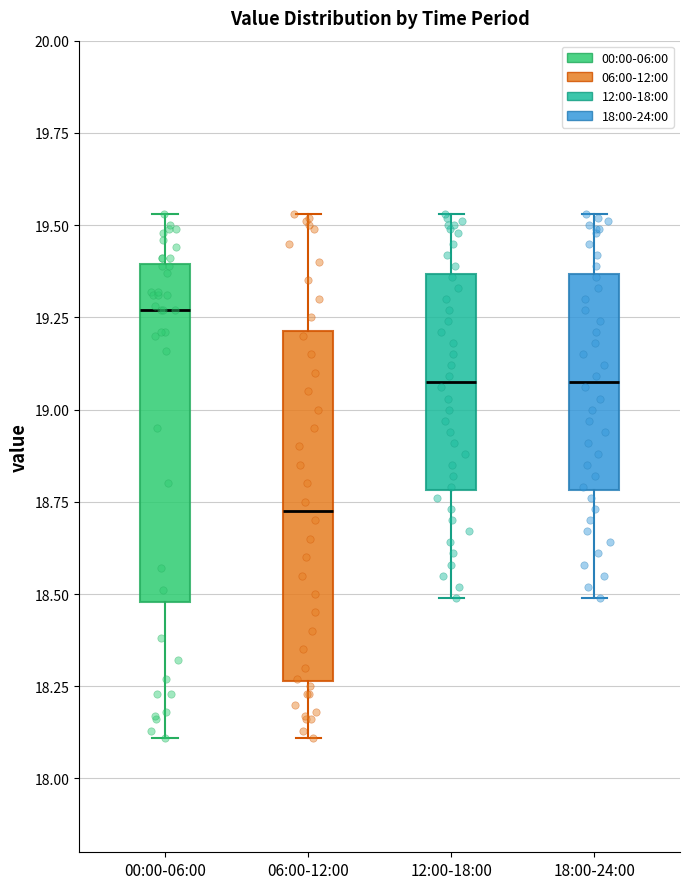

Where is the lower edge of the box for 12:00-18:00 on the y-axis? The values are not printed on the chart, so give them approximately, as read against the axis.

18.80